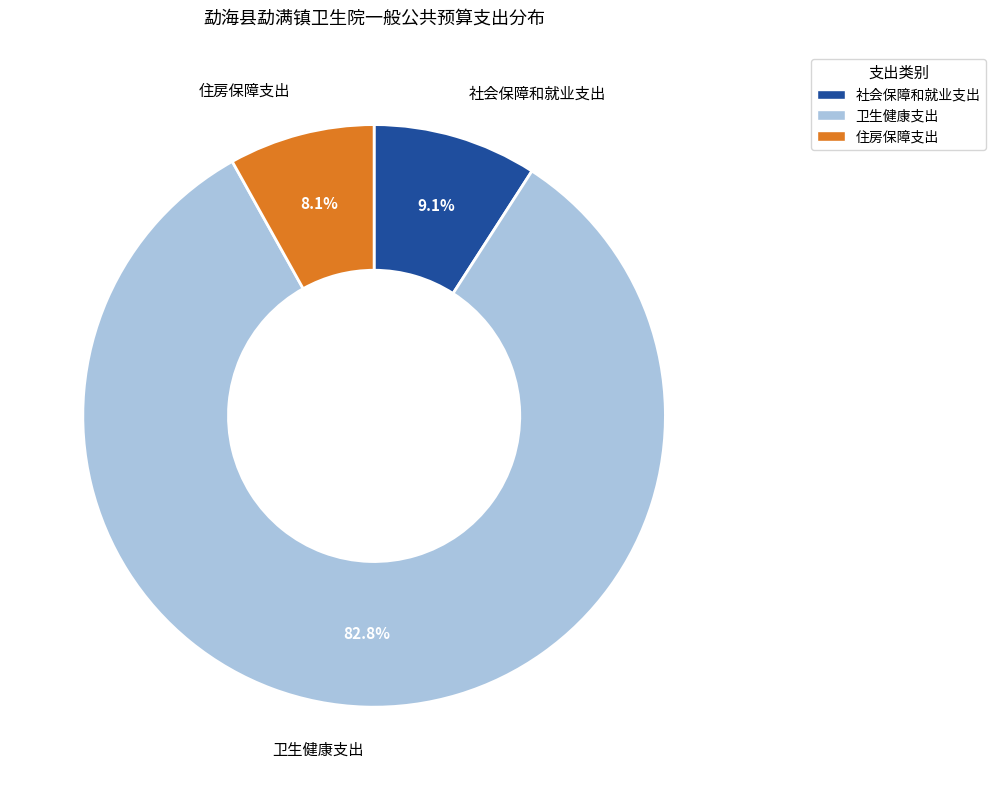

How many segments does this pie chart have?

3